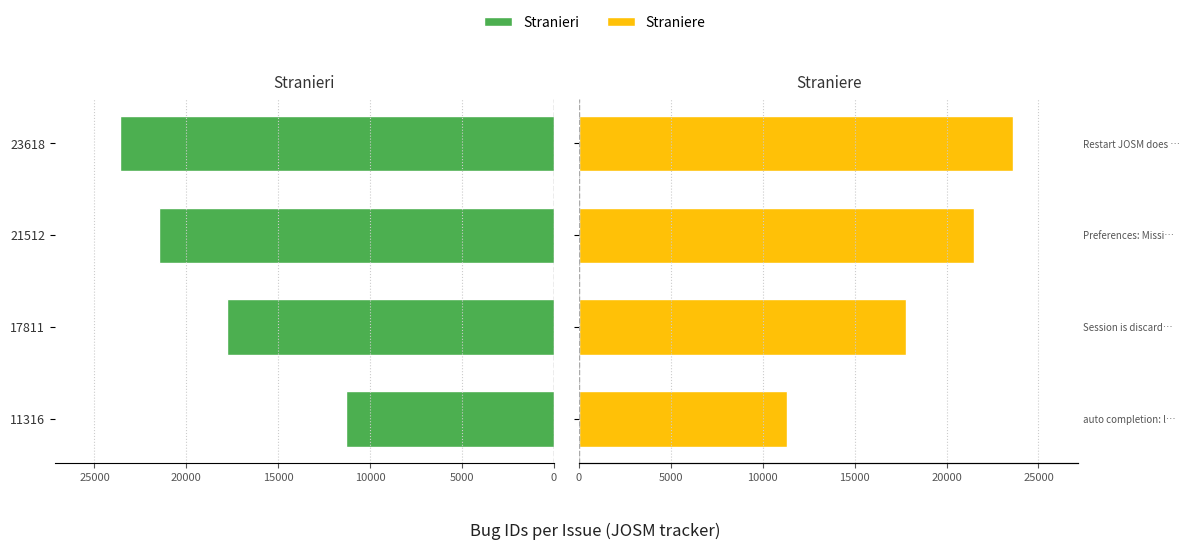

The value of Straniere at 15000 is 23618. True or false?

True